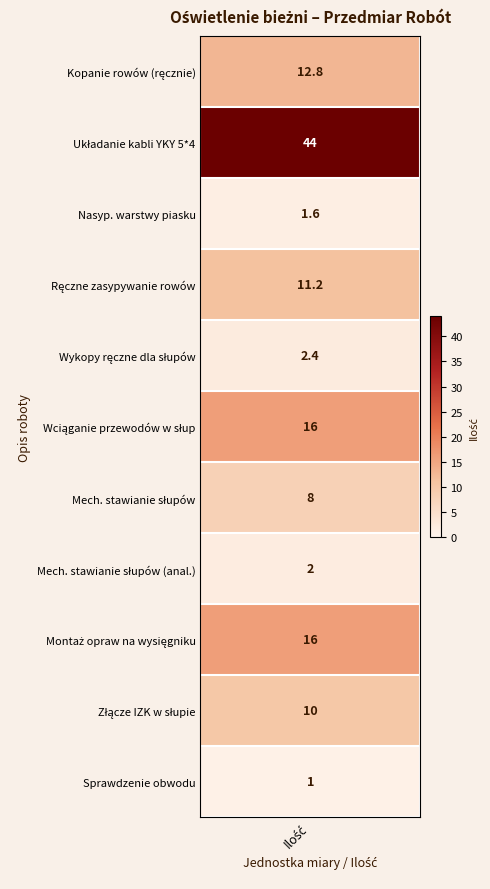

Which has a higher value, 8 or 5?

8